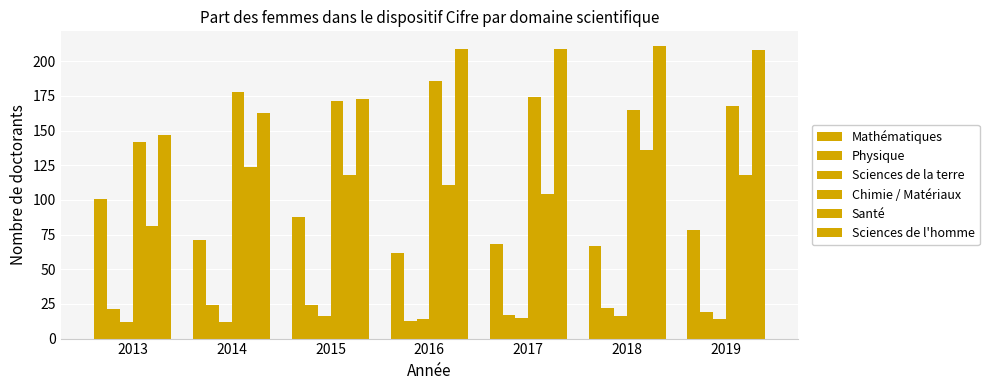

At which label does Sciences de la terre reach its peak?

2015